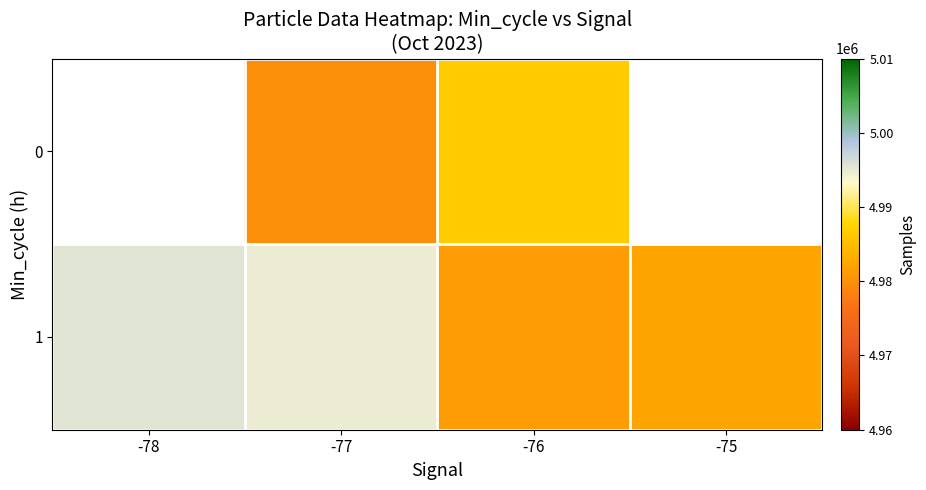

What is the difference between the highest and lowest values at -76?

5196.2